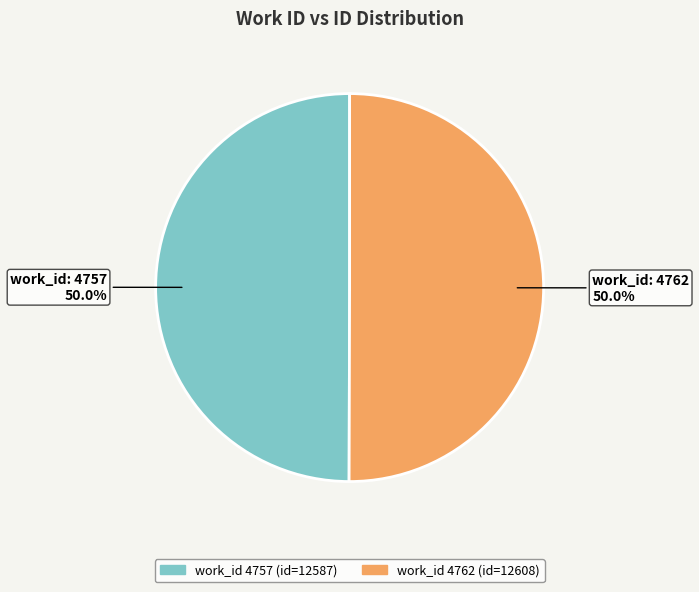

How many slices are in this pie chart?

2